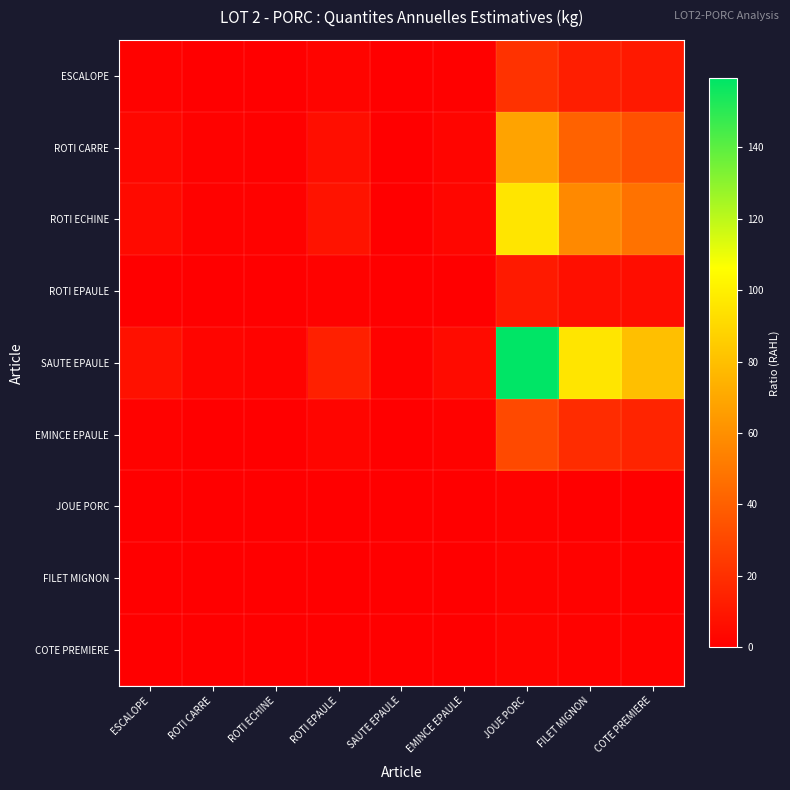

Reading left to right, what are all the values shown in this chart?

ESCALOPE: ESCALOPE=1.0	ROTI CARRE=0.3	ROTI ECHINE=0.2	ROTI EPAULE=1.9	SAUTE EPAULE=0.1	EMINCE EPAULE=0.7	JOUE PORC=21.4	FILET MIGNON=12.9	COTE PREMIERE=10.7
ROTI CARRE: ESCALOPE=3.2	ROTI CARRE=1.0	ROTI ECHINE=0.7	ROTI EPAULE=6.0	SAUTE EPAULE=0.4	EMINCE EPAULE=2.2	JOUE PORC=68.2	FILET MIGNON=40.9	COTE PREMIERE=34.1
ROTI ECHINE: ESCALOPE=4.5	ROTI CARRE=1.4	ROTI ECHINE=1.0	ROTI EPAULE=8.4	SAUTE EPAULE=0.6	EMINCE EPAULE=3.1	JOUE PORC=95.5	FILET MIGNON=57.3	COTE PREMIERE=47.8
ROTI EPAULE: ESCALOPE=0.5	ROTI CARRE=0.2	ROTI ECHINE=0.1	ROTI EPAULE=1.0	SAUTE EPAULE=0.1	EMINCE EPAULE=0.4	JOUE PORC=11.4	FILET MIGNON=6.8	COTE PREMIERE=5.7
SAUTE EPAULE: ESCALOPE=7.4	ROTI CARRE=2.3	ROTI ECHINE=1.7	ROTI EPAULE=14.0	SAUTE EPAULE=1.0	EMINCE EPAULE=5.2	JOUE PORC=159.3	FILET MIGNON=95.6	COTE PREMIERE=79.7
EMINCE EPAULE: ESCALOPE=1.4	ROTI CARRE=0.5	ROTI ECHINE=0.3	ROTI EPAULE=2.7	SAUTE EPAULE=0.2	EMINCE EPAULE=1.0	JOUE PORC=30.7	FILET MIGNON=18.4	COTE PREMIERE=15.4
JOUE PORC: ESCALOPE=0.0	ROTI CARRE=0.0	ROTI ECHINE=0.0	ROTI EPAULE=0.1	SAUTE EPAULE=0.0	EMINCE EPAULE=0.0	JOUE PORC=1.0	FILET MIGNON=0.6	COTE PREMIERE=0.5
FILET MIGNON: ESCALOPE=0.1	ROTI CARRE=0.0	ROTI ECHINE=0.0	ROTI EPAULE=0.1	SAUTE EPAULE=0.0	EMINCE EPAULE=0.1	JOUE PORC=1.7	FILET MIGNON=1.0	COTE PREMIERE=0.8
COTE PREMIERE: ESCALOPE=0.1	ROTI CARRE=0.0	ROTI ECHINE=0.0	ROTI EPAULE=0.2	SAUTE EPAULE=0.0	EMINCE EPAULE=0.1	JOUE PORC=2.0	FILET MIGNON=1.2	COTE PREMIERE=1.0